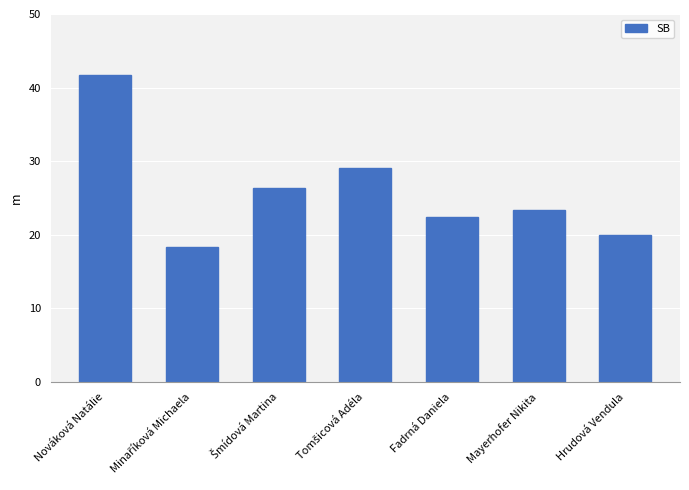

Is it true that the value at Fadrná Daniela is 14.1?

False